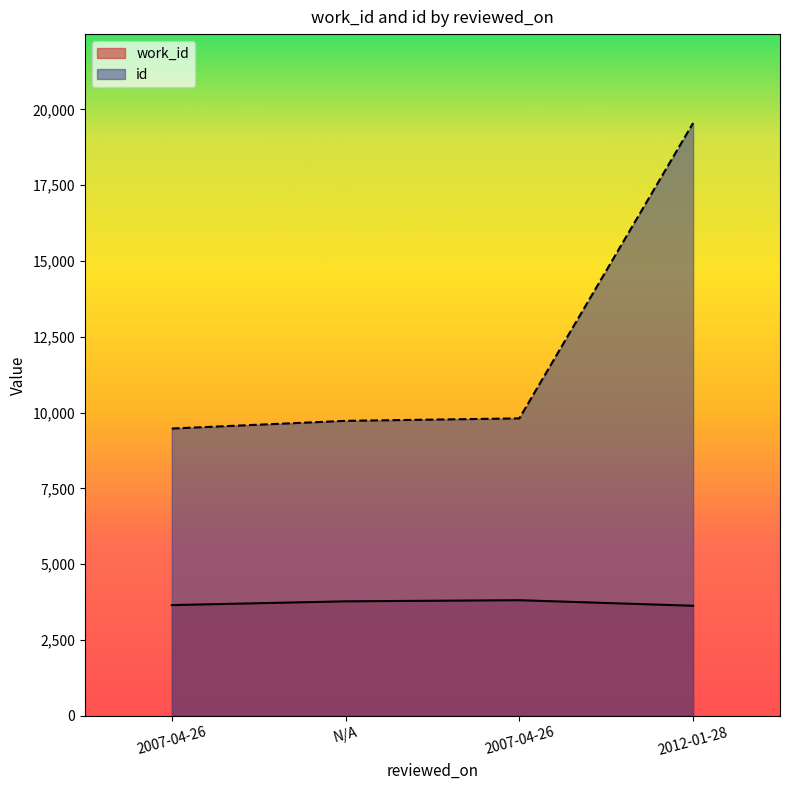

Reading left to right, extract all data points from this chart.

work_id: 3648	3772	3809	3626
id: 9471	9725	9806	19548